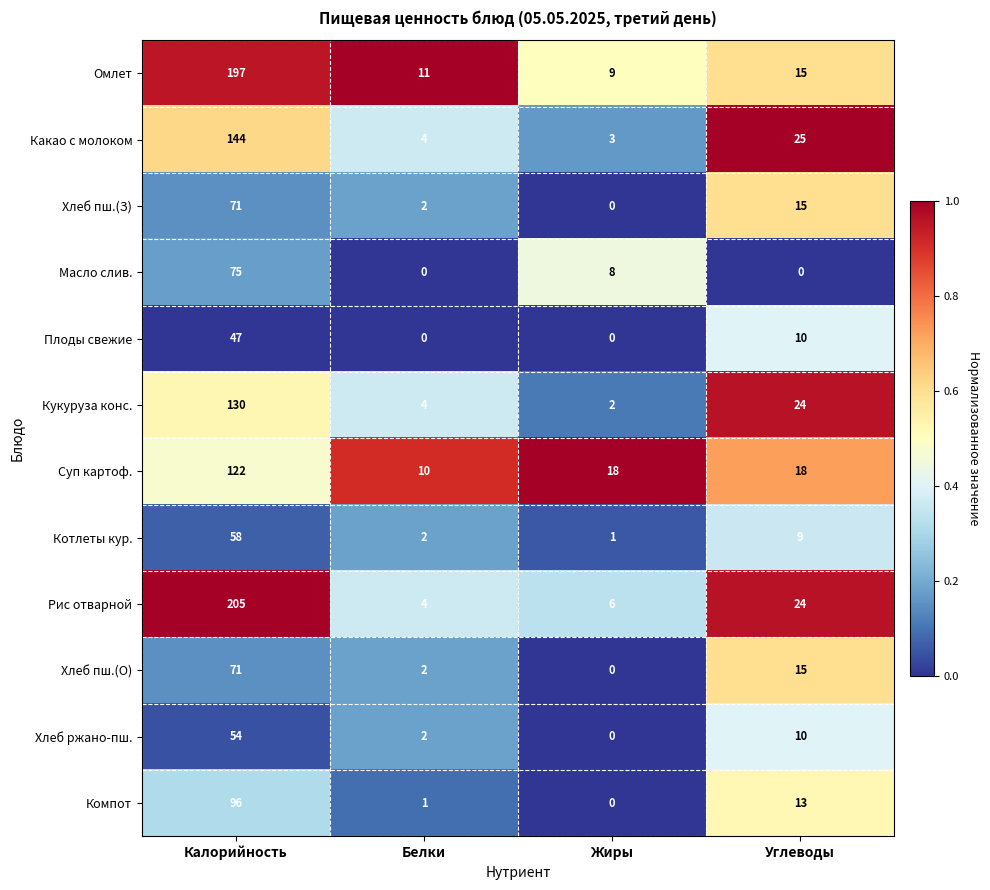

Is the value of Хлеб пш.(З) at Углеводы greater than the value of Суп картоф. at Калорийность?

No